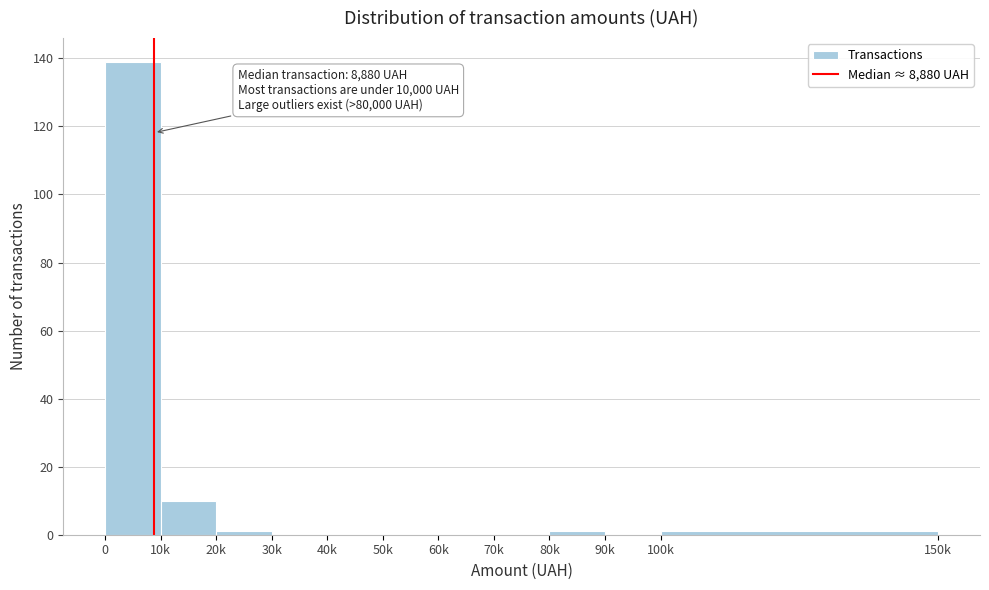

Reading left to right, what are all the values shown in this chart?

0=139	10k=10	20k=1	30k=0	40k=0	50k=0	60k=0	70k=0	80k=1	90k=0	100k=1